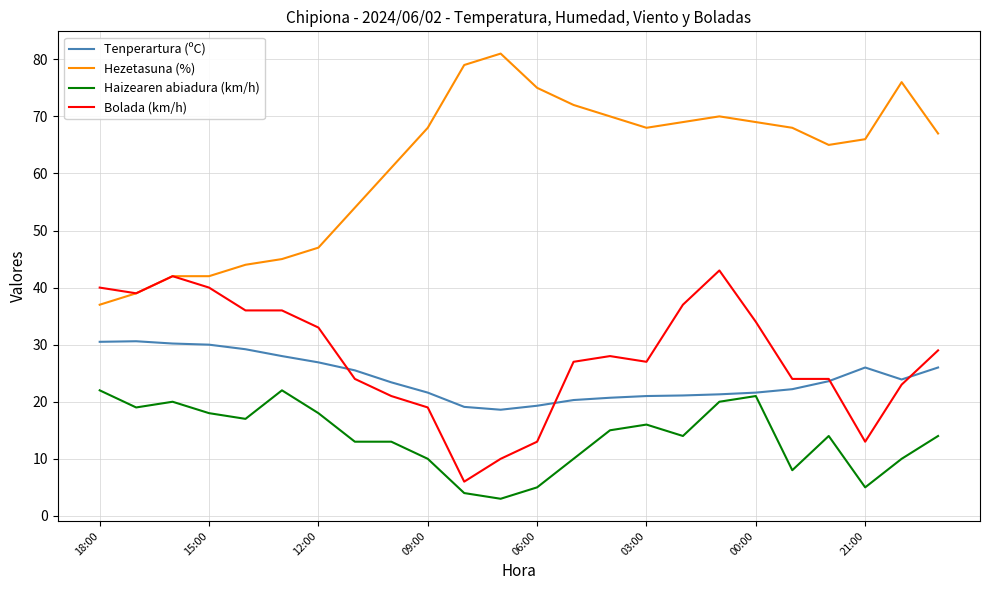

Which series has the widest spread of values?

Hezetasuna (%)